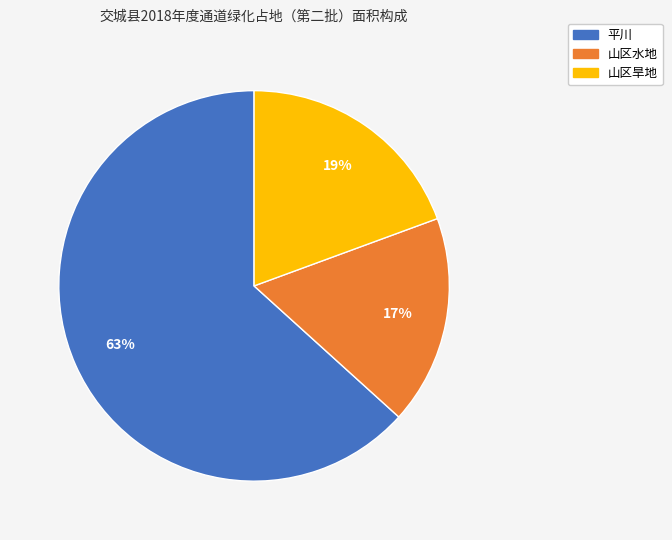

Is there a majority slice in this chart?

Yes